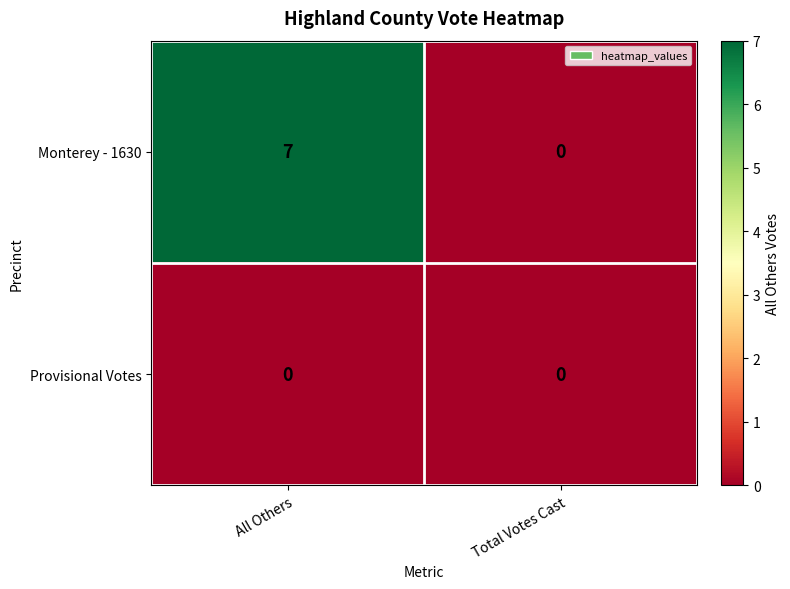

Which category has the highest value in the Monterey - 1630 series?

All Others